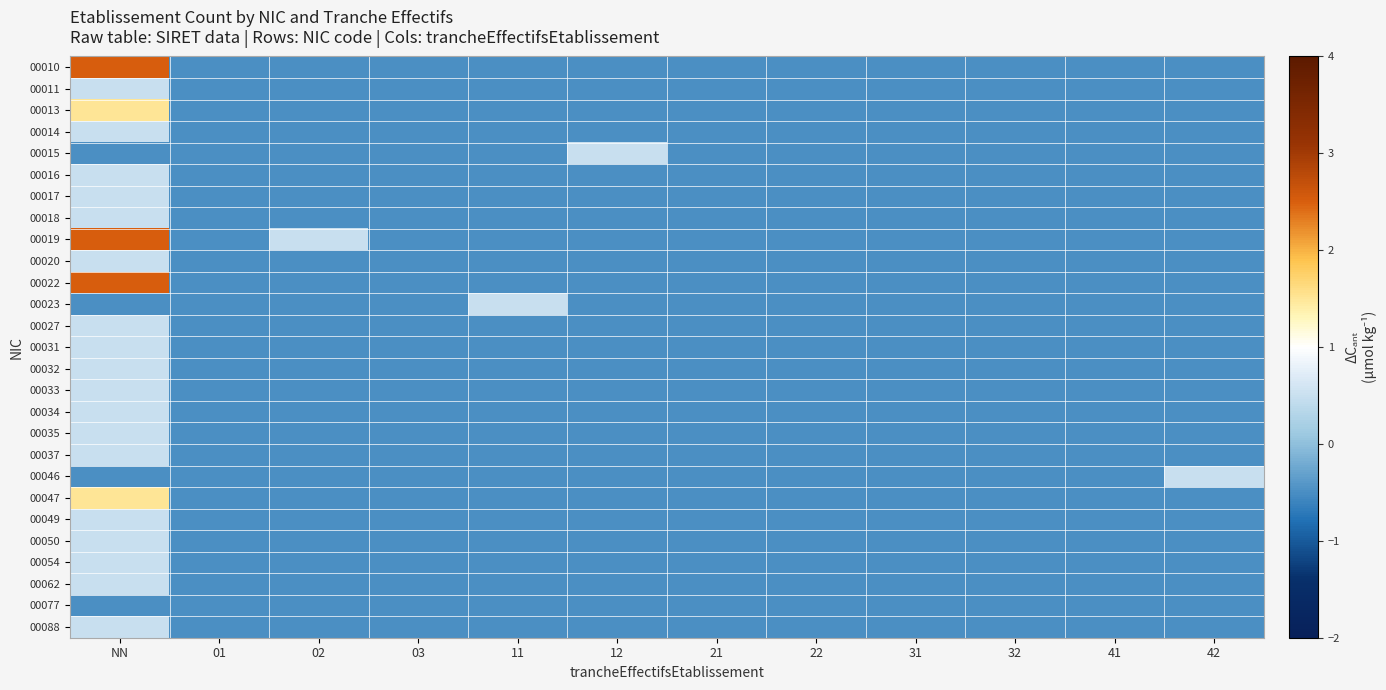

What is the minimum value shown in the chart?

-0.5